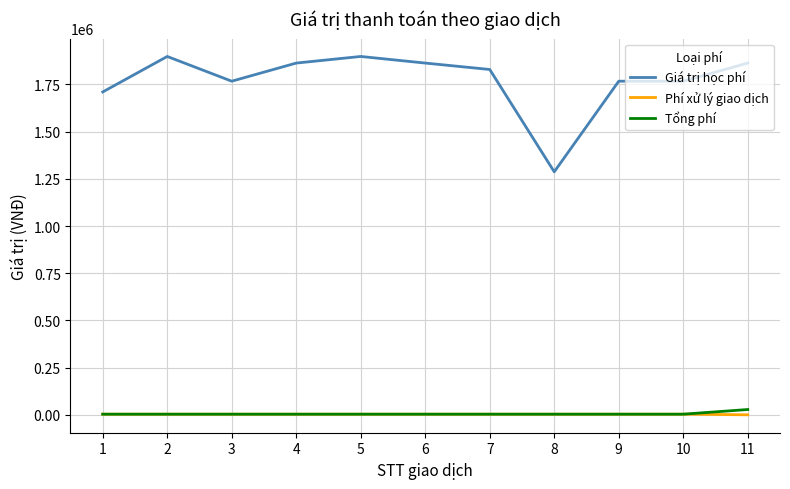

True or false: Giá trị học phí and Phí xử lý giao dịch intersect in this chart.

False